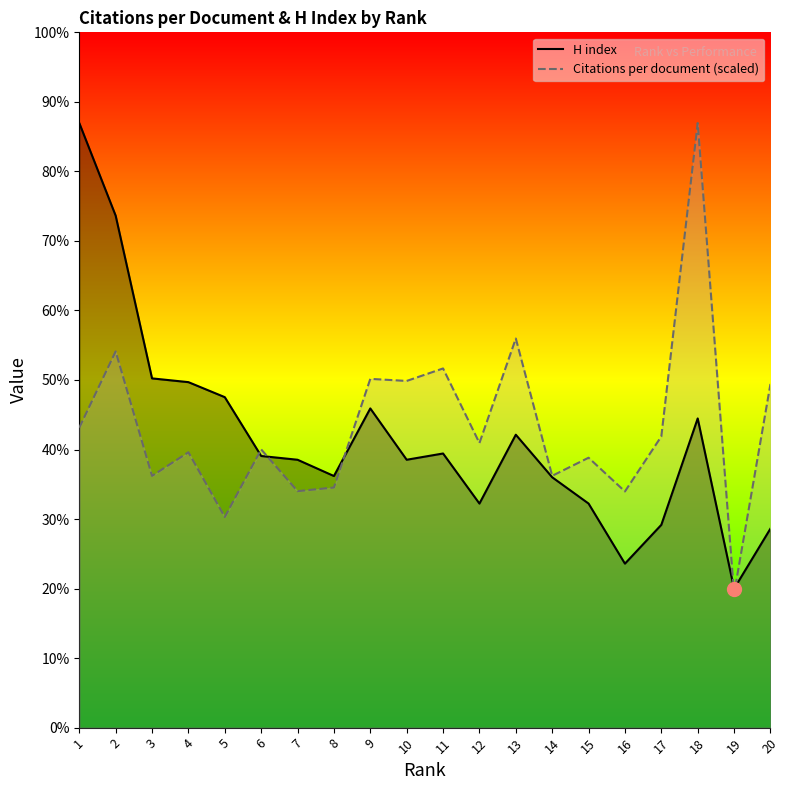

What are all the series names shown in the legend?

H index, Citations per document (scaled)